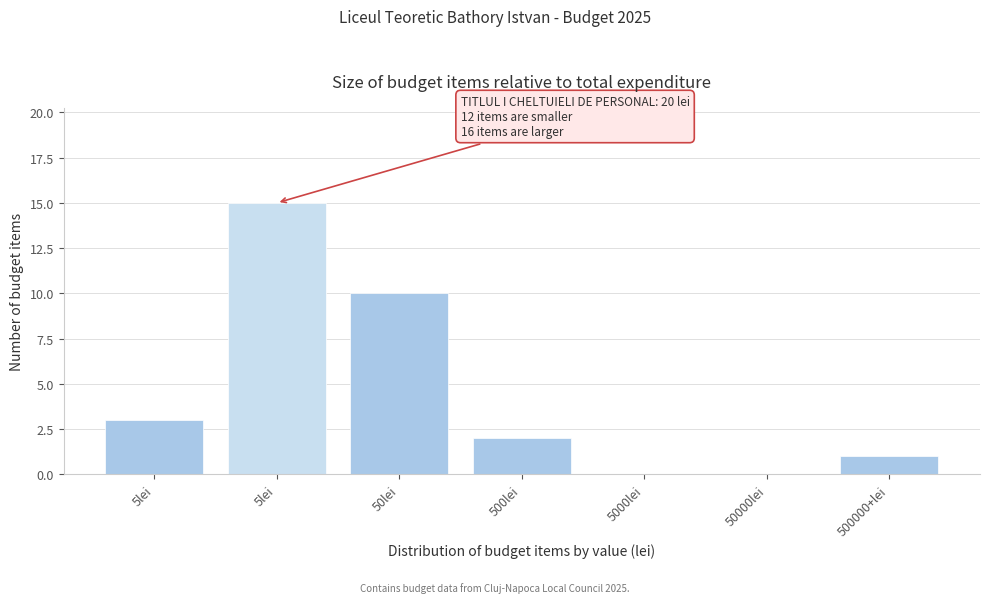

Count the number of data series in this chart.

1